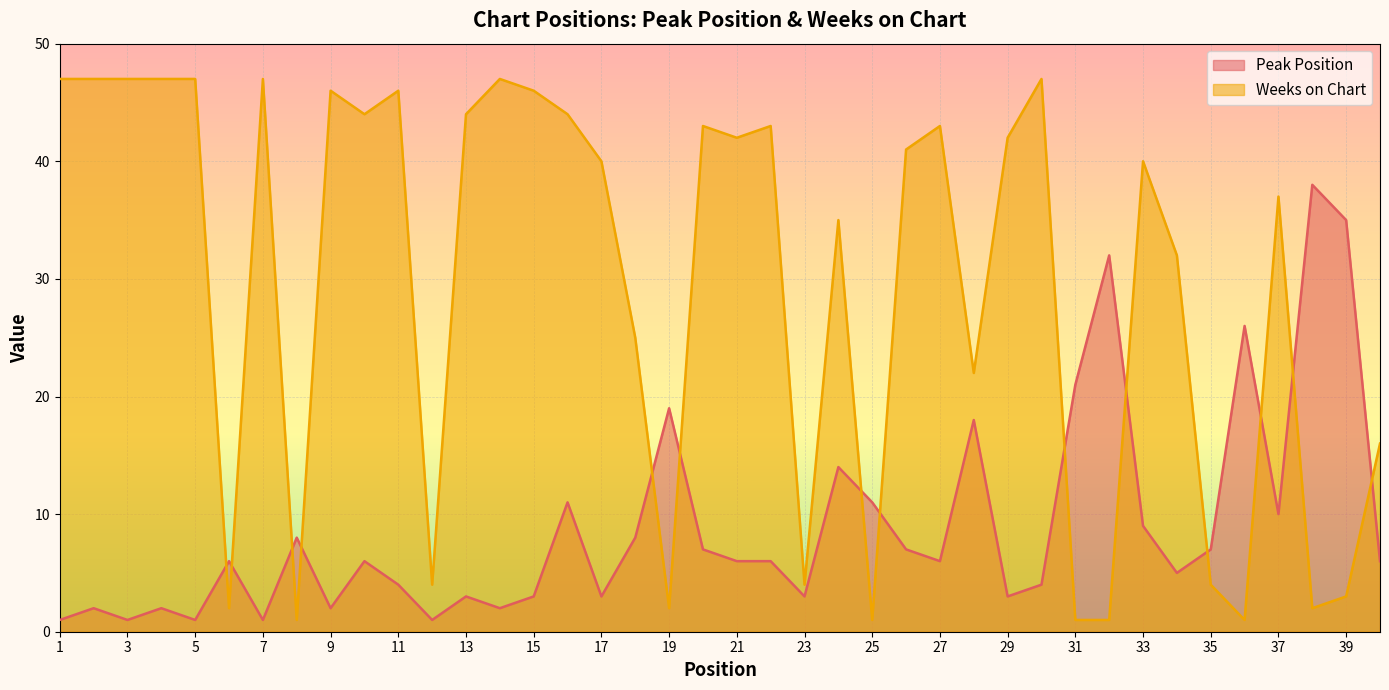

Which has a higher value, 18 or 38?

38